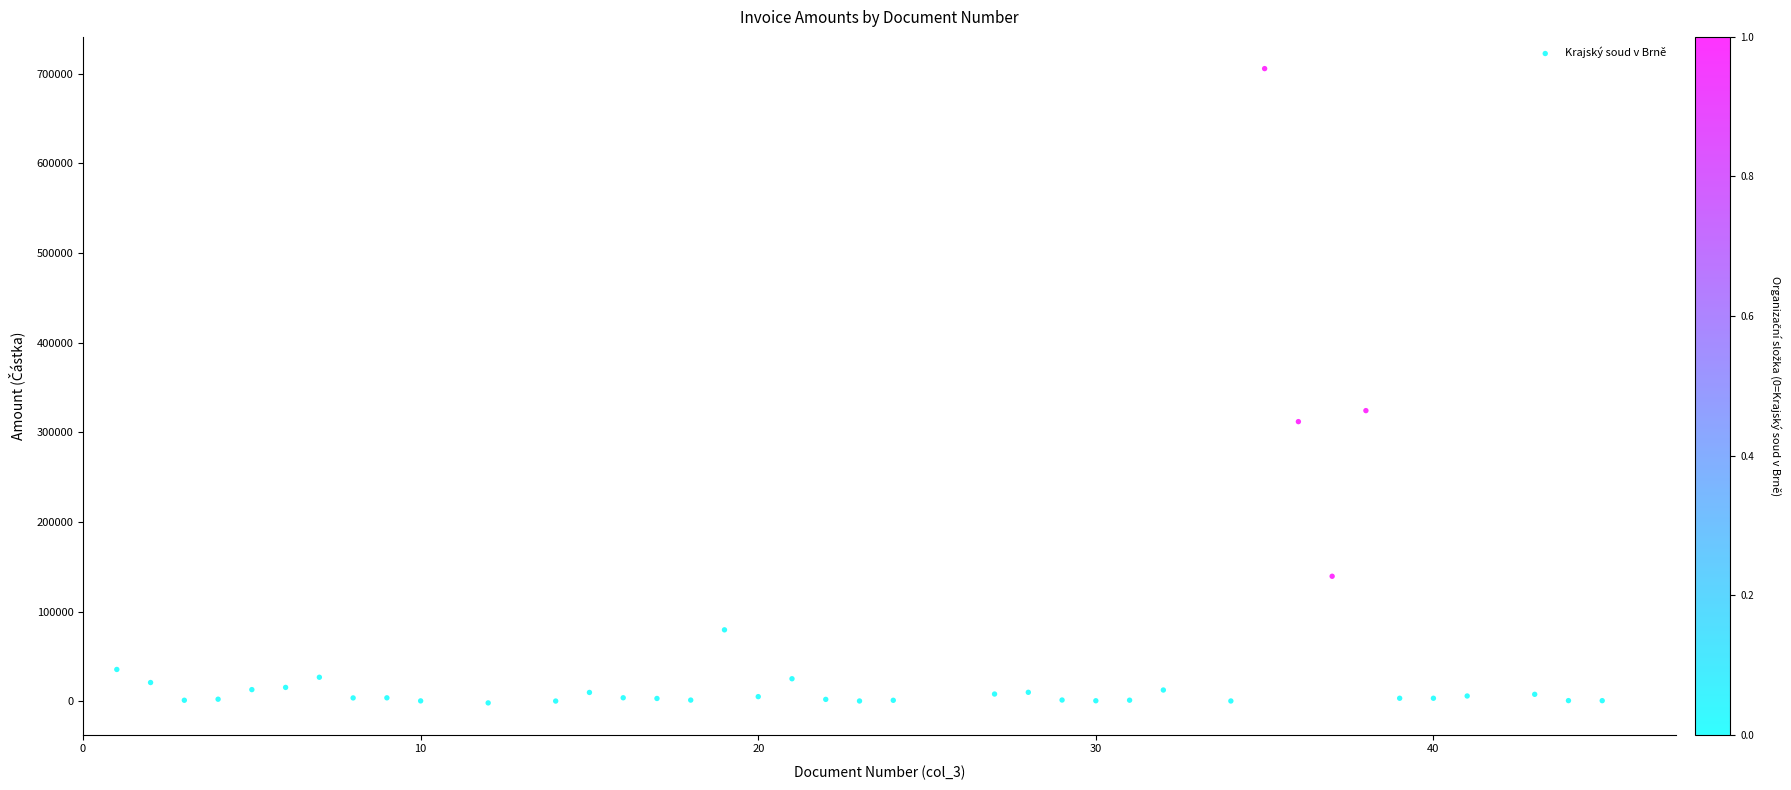

What Y value in the scatter plot is closest to 351888?

324134.4